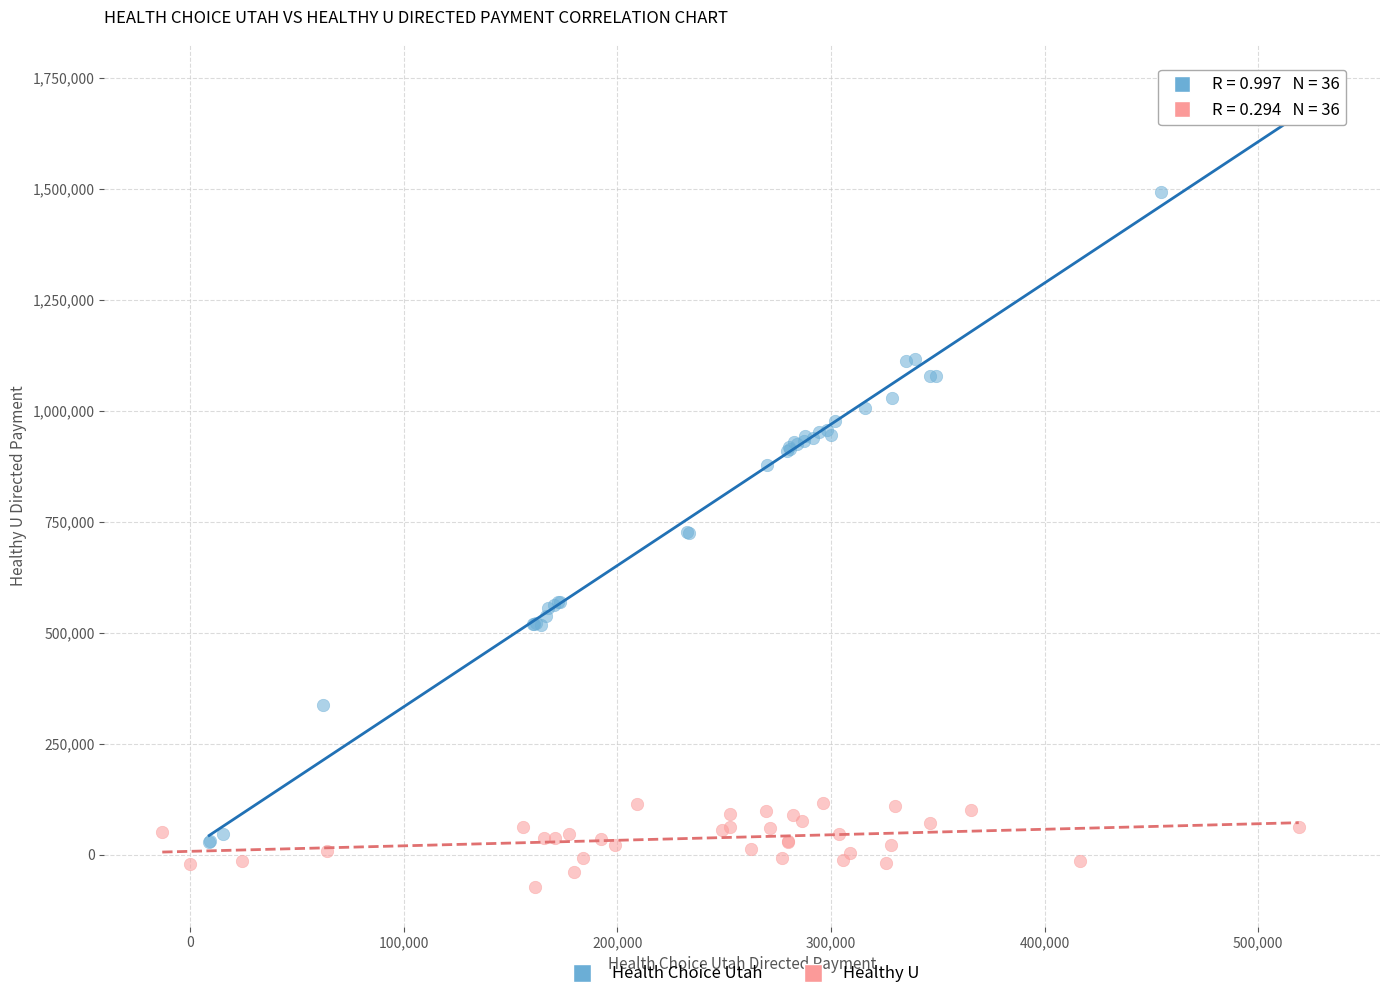

Which series reaches the maximum Y coordinate?

Health Choice Utah